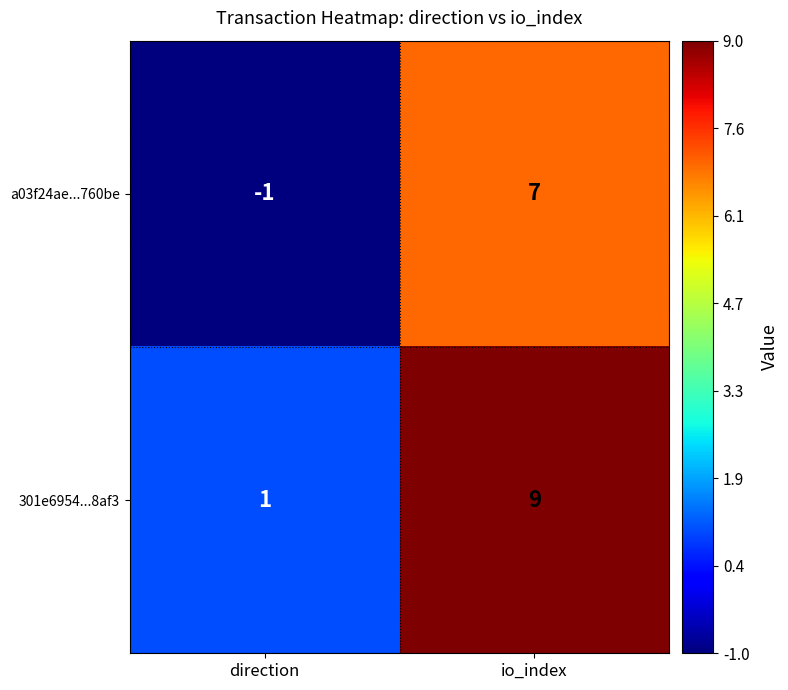

Reading left to right, what are all the values shown in this chart?

a03f24ae...760be: direction=-1	io_index=7
301e6954...8af3: direction=1	io_index=9